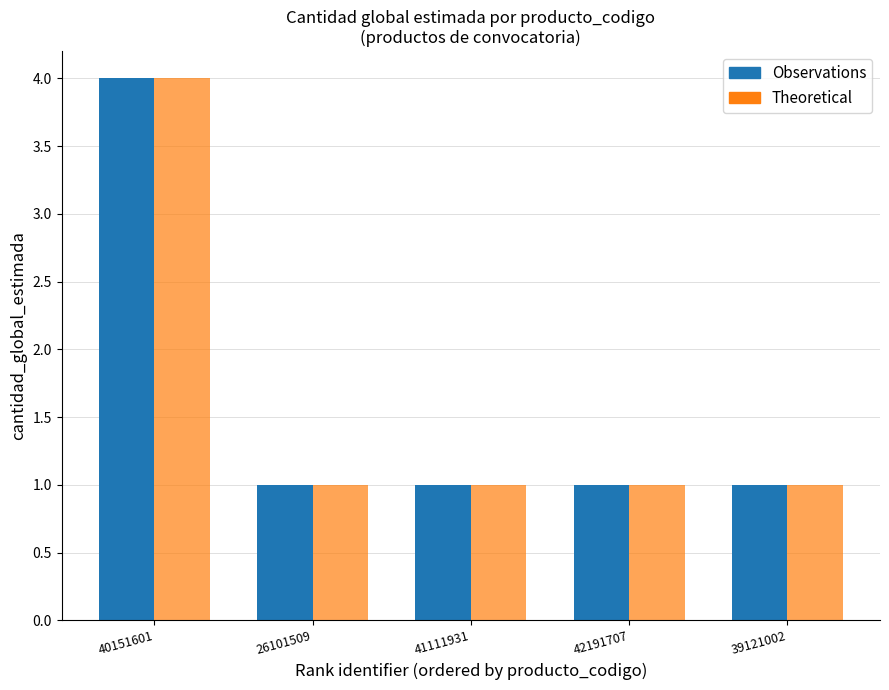

Reading right to left, transcribe all the data shown in this chart.

Observations: 1	1	1	1	4
Theoretical: 1	1	1	1	4